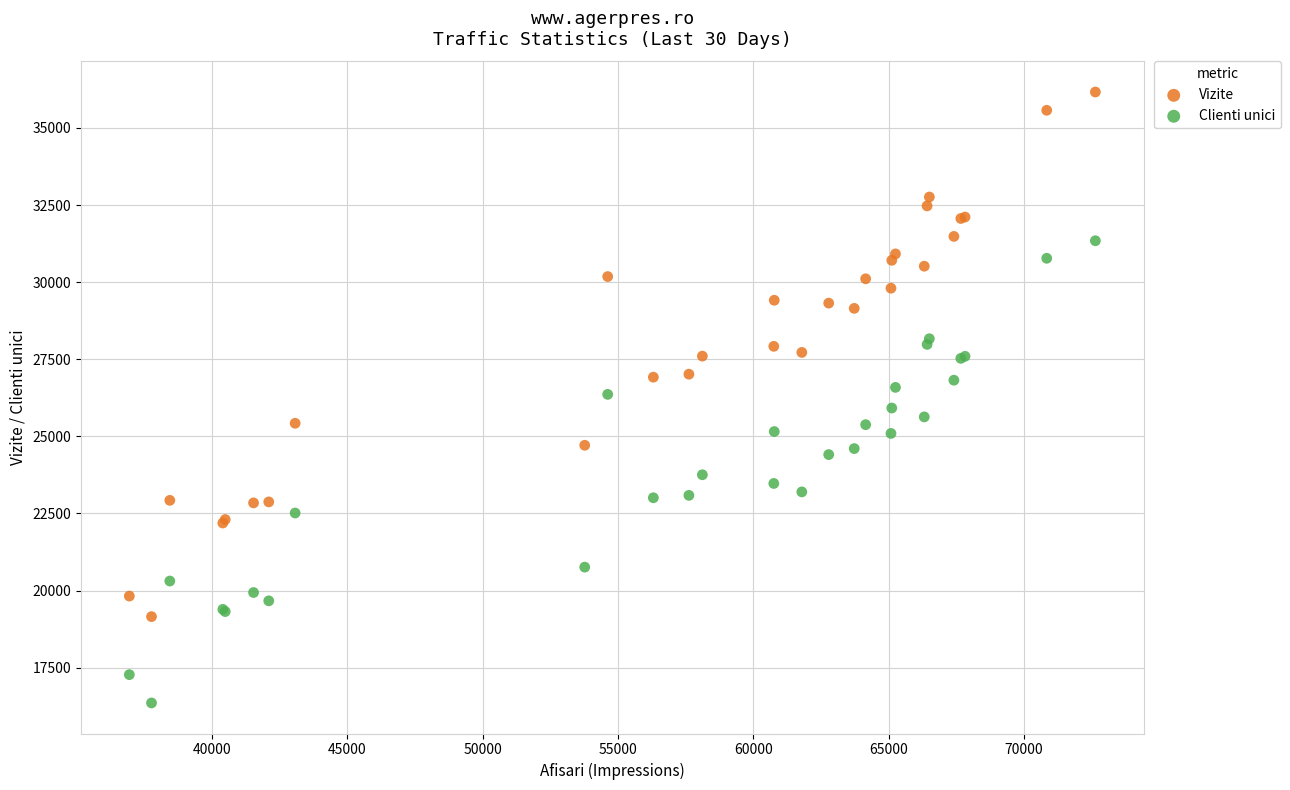

What is the X range (max minus min) for the scatter plot?

35674